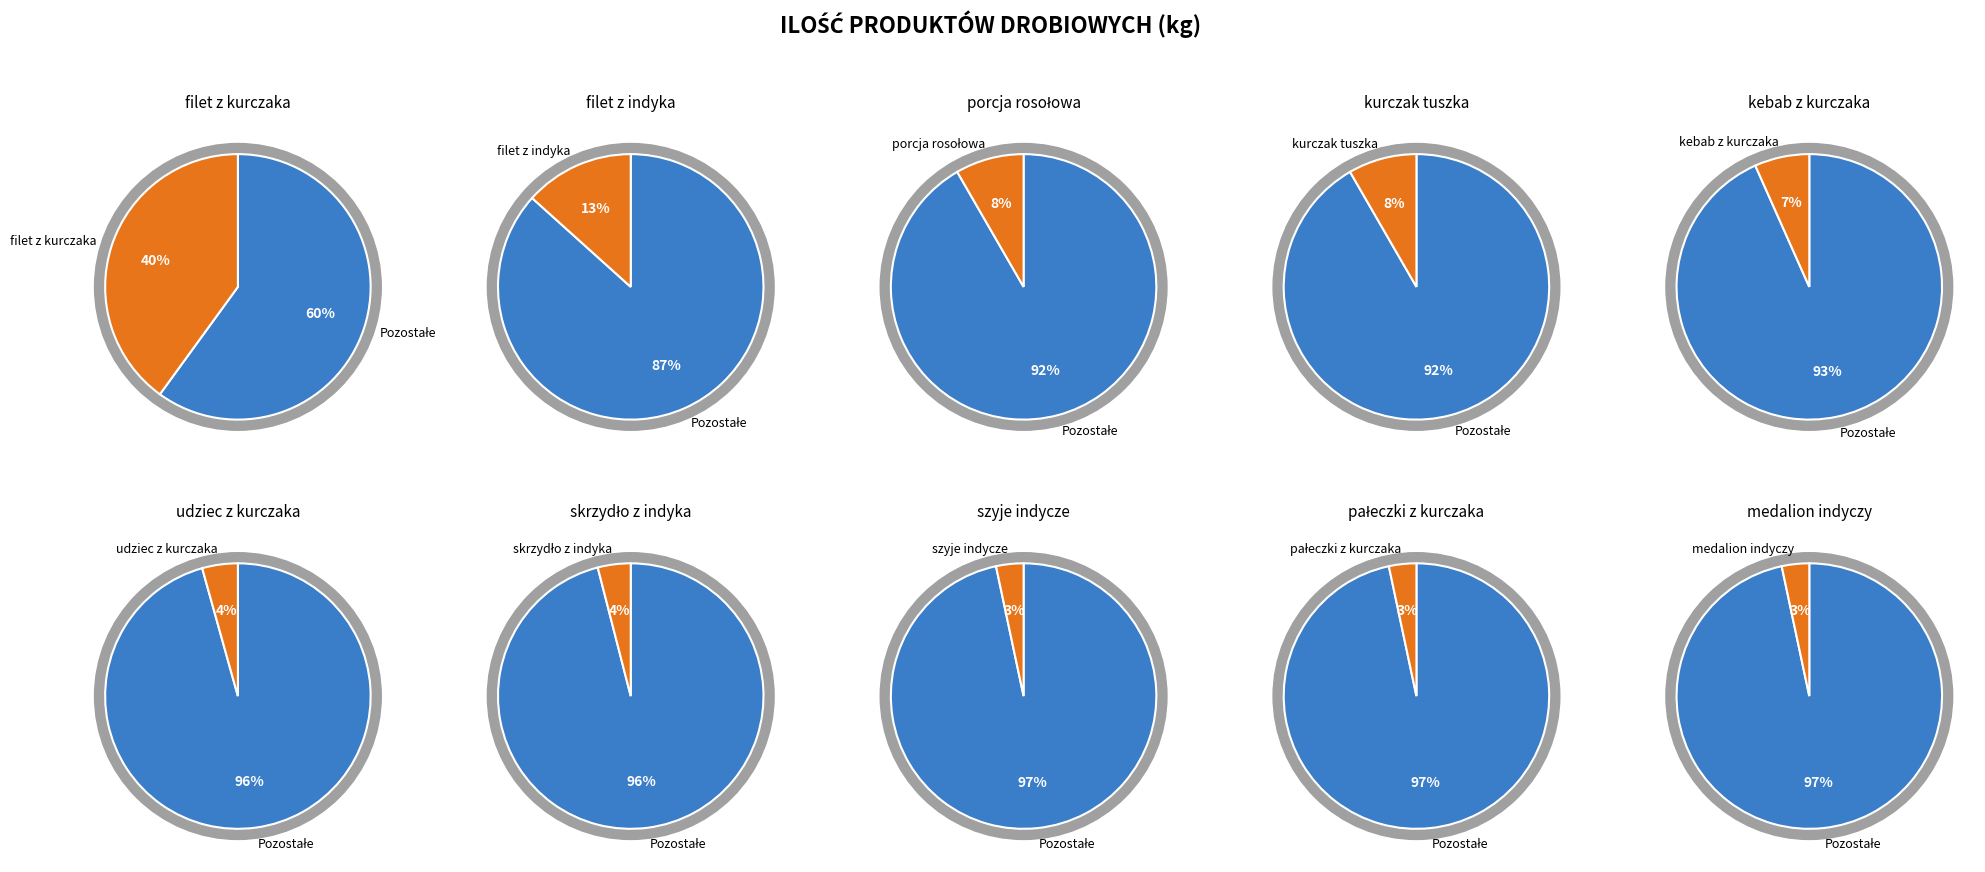

Combined, do filet z kurczaka pojedynczy and medalion indyczy account for over 50%?

No